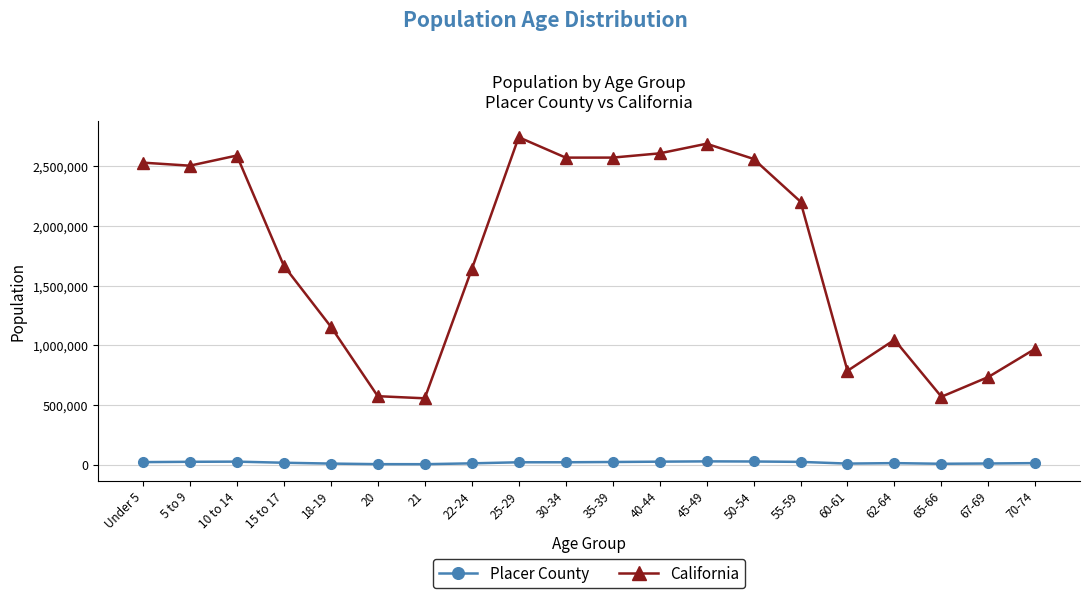

What is the difference between the California values at 60-61 and 10 to 14?

1804654